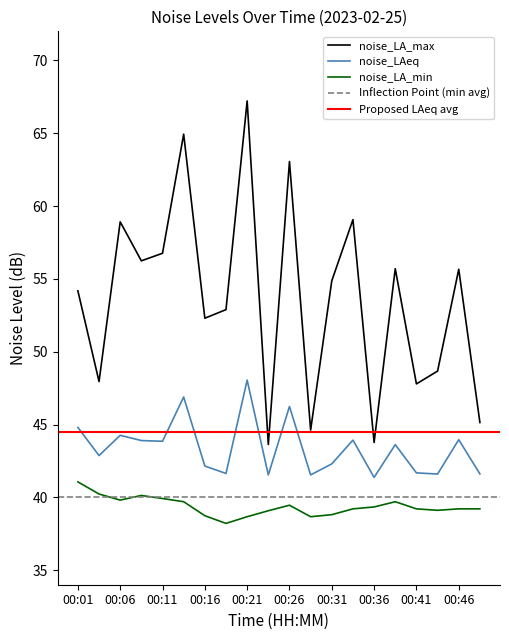

True or false: noise_LA_min and noise_LAeq cross at least once.

False